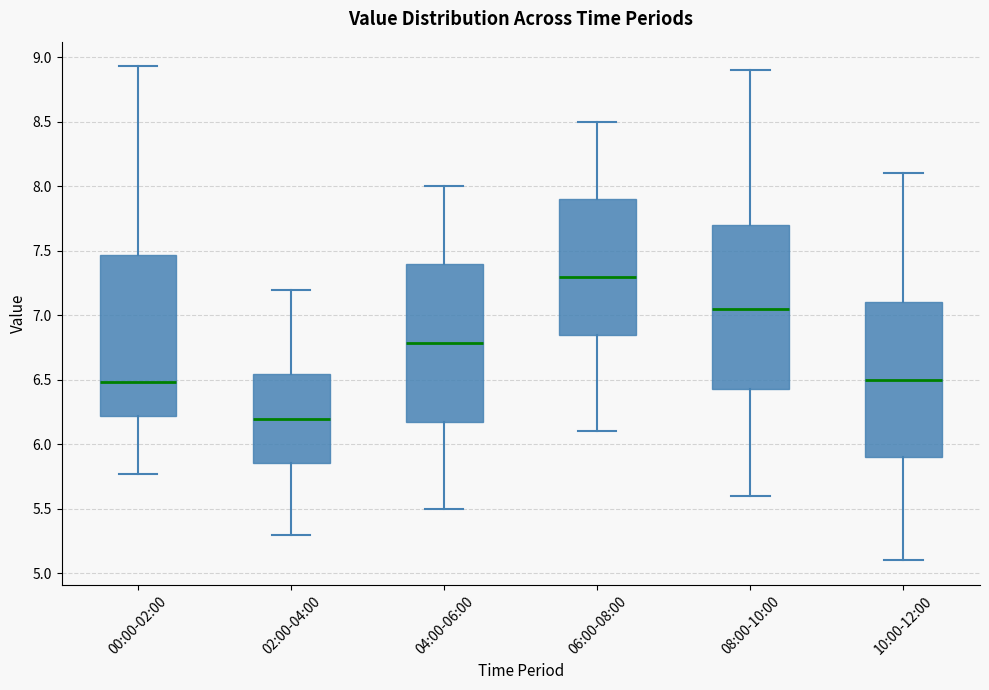

Reading left to right, read every box against the y-axis: the position of its median line, the range the box covers, and the ends of its whiskers. The values are not printed on the chart, so give them approximately, as read against the axis.

00:00-02:00: median 6.50, box 6.20 to 7.45, whiskers 5.75 to 8.95
02:00-04:00: median 6.20, box 5.85 to 6.55, whiskers 5.30 to 7.20
04:00-06:00: median 6.80, box 6.20 to 7.40, whiskers 5.50 to 8.00
06:00-08:00: median 7.30, box 6.85 to 7.90, whiskers 6.10 to 8.50
08:00-10:00: median 7.05, box 6.45 to 7.70, whiskers 5.60 to 8.90
10:00-12:00: median 6.50, box 5.90 to 7.10, whiskers 5.10 to 8.10